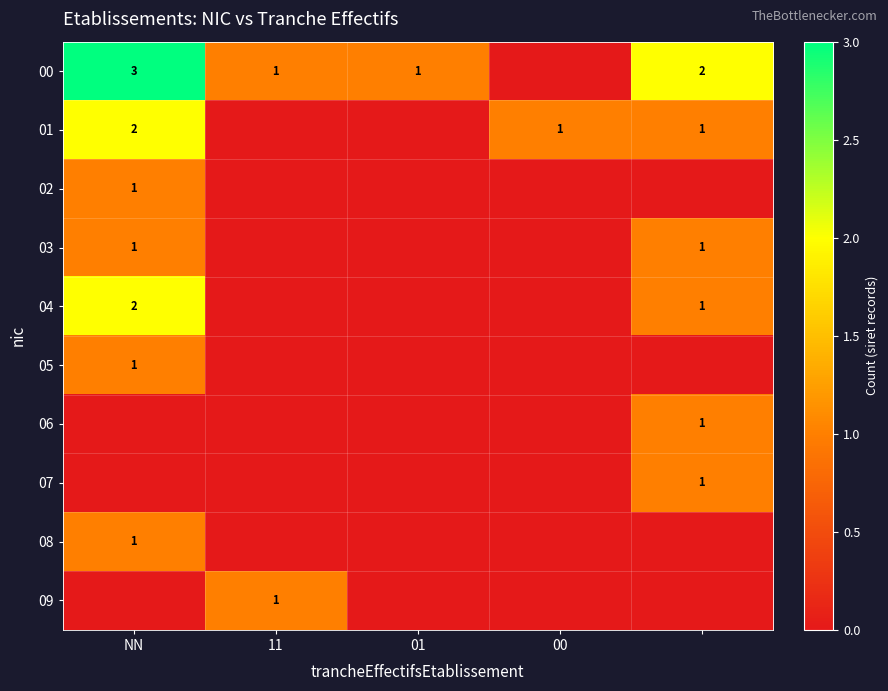

The value of 02 at NN is 1. True or false?

True